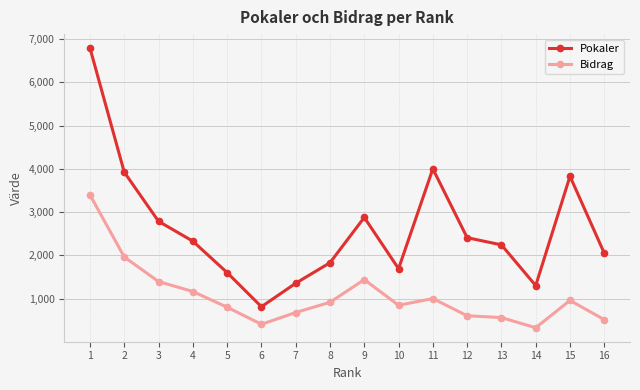

Reading left to right, list all the values displayed in this chart.

Pokaler: 1=6793	2=3922	3=2786	4=2327	5=1600	6=811	7=1354	8=1829	9=2876	10=1691	11=4001	12=2408	13=2242	14=1300	15=3829	16=2049
Bidrag: 1=3396	2=1961	3=1393	4=1163	5=800	6=405	7=677	8=914	9=1438	10=845	11=1000	12=602	13=560	14=325	15=957	16=512